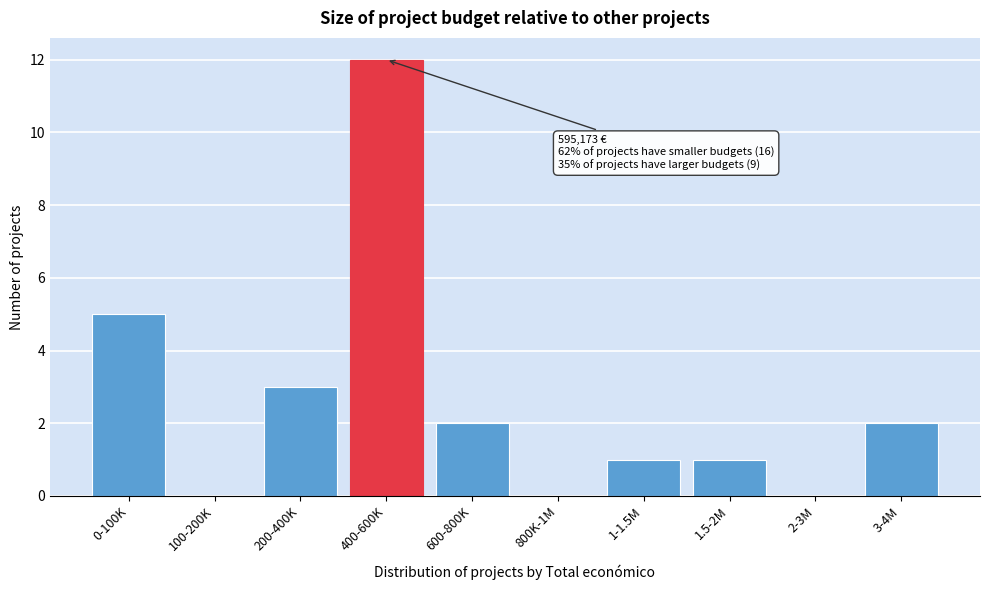

Reading left to right, extract all data points from this chart.

0-100K=5	100-200K=0	200-400K=3	400-600K=12	600-800K=2	800K-1M=0	1-1.5M=1	1.5-2M=1	2-3M=0	3-4M=2